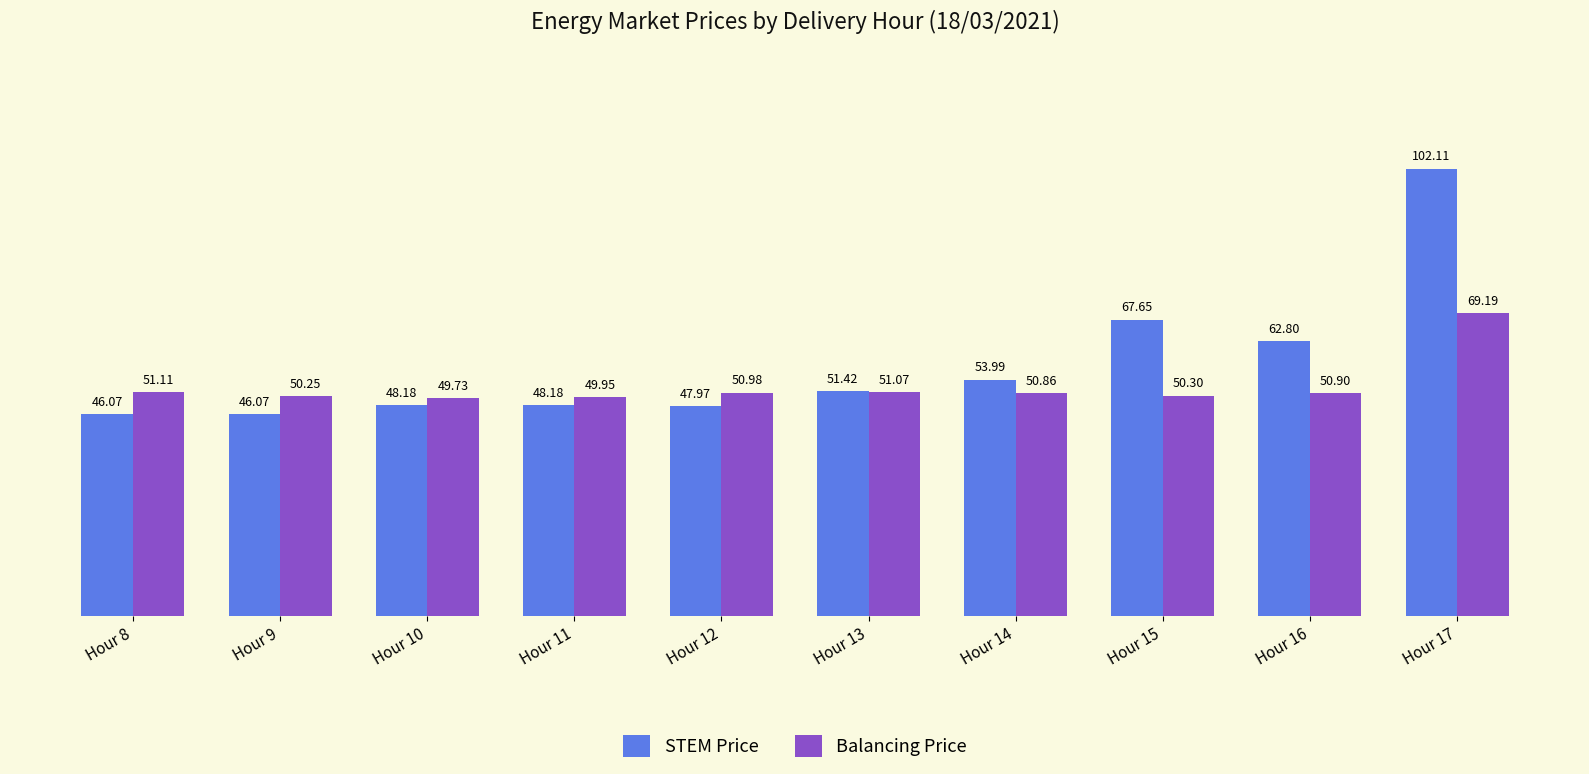

The value of STEM Price at Hour 11 is 48.2. True or false?

True